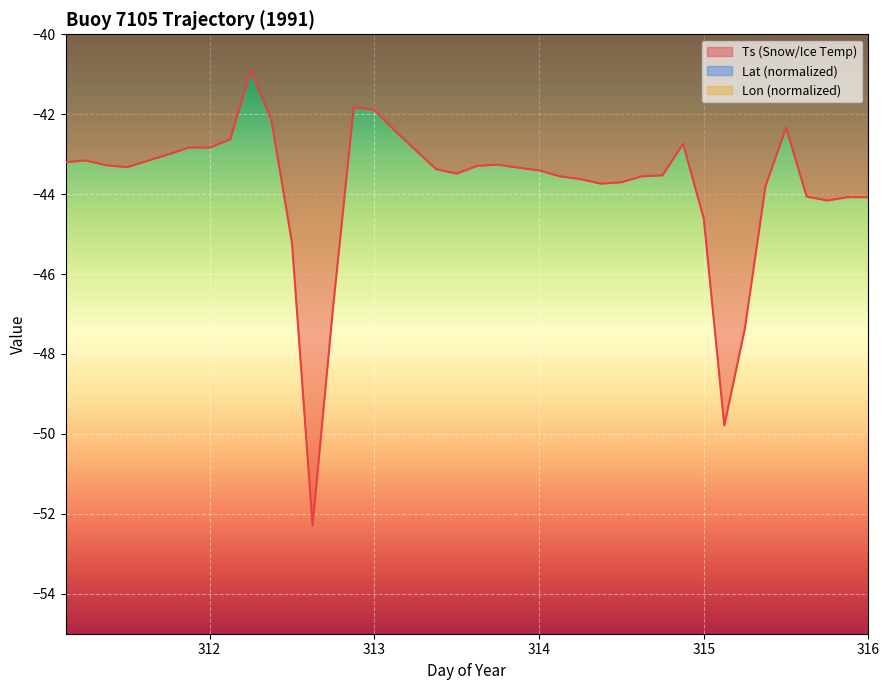

What is the minimum value for Ts (Snow/Ice Temp)?

-52.3